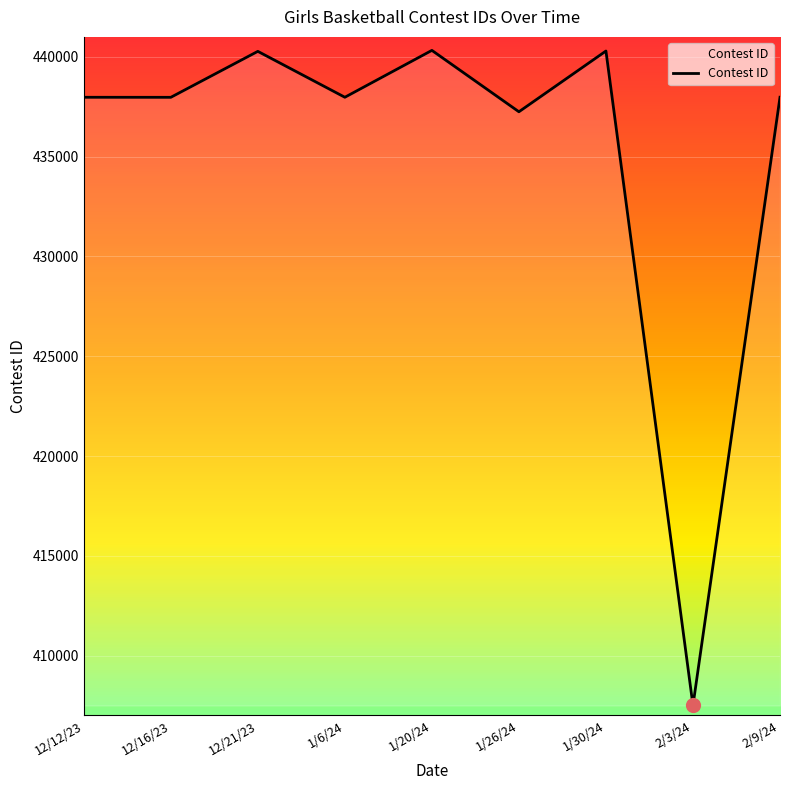

What is the change in value from 1/6/24 to 2/9/24?

+1